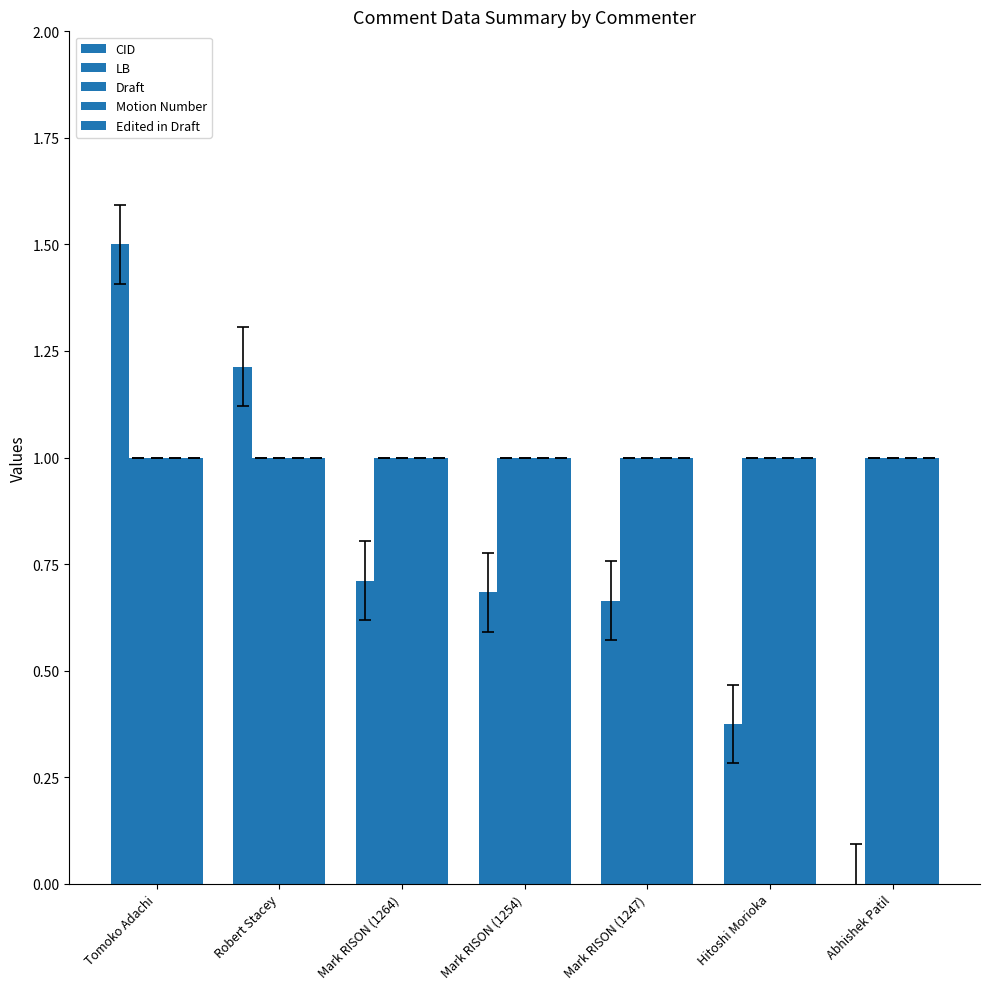

Does the chart contain stacked bars?

No